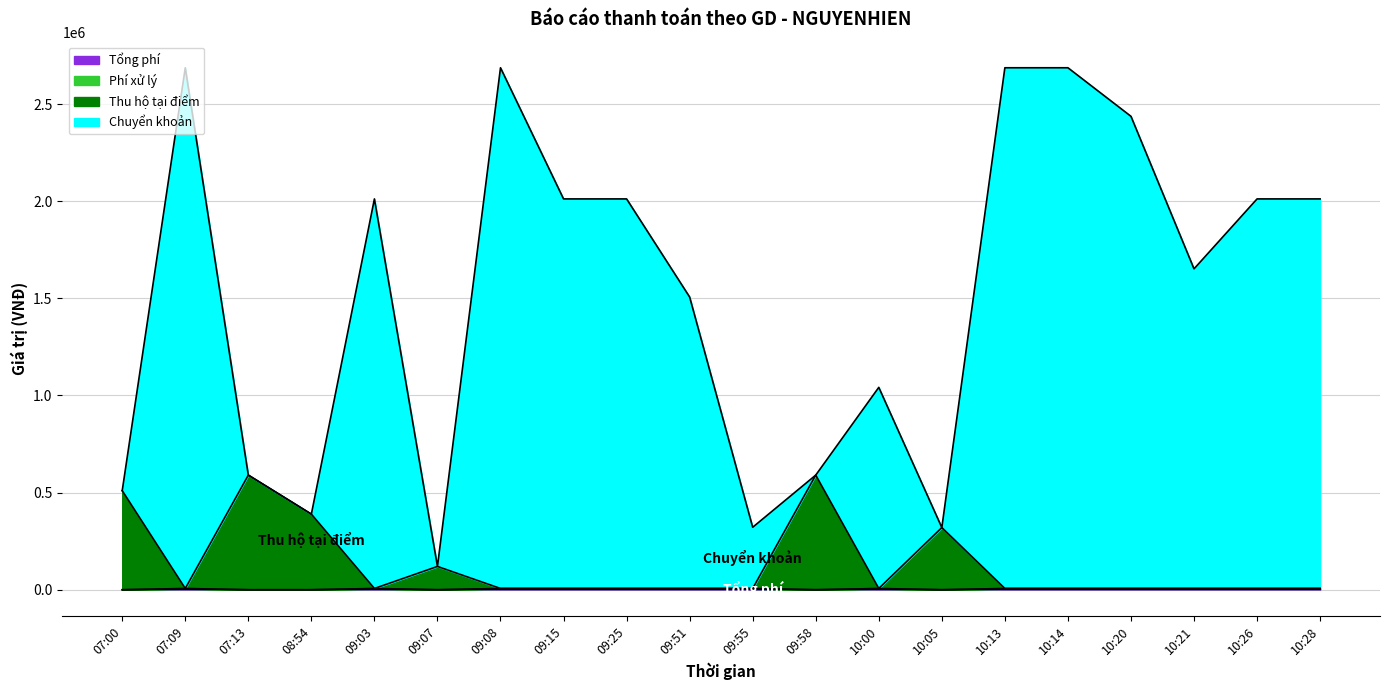

What is the label of the 2nd point from the right?

10:26